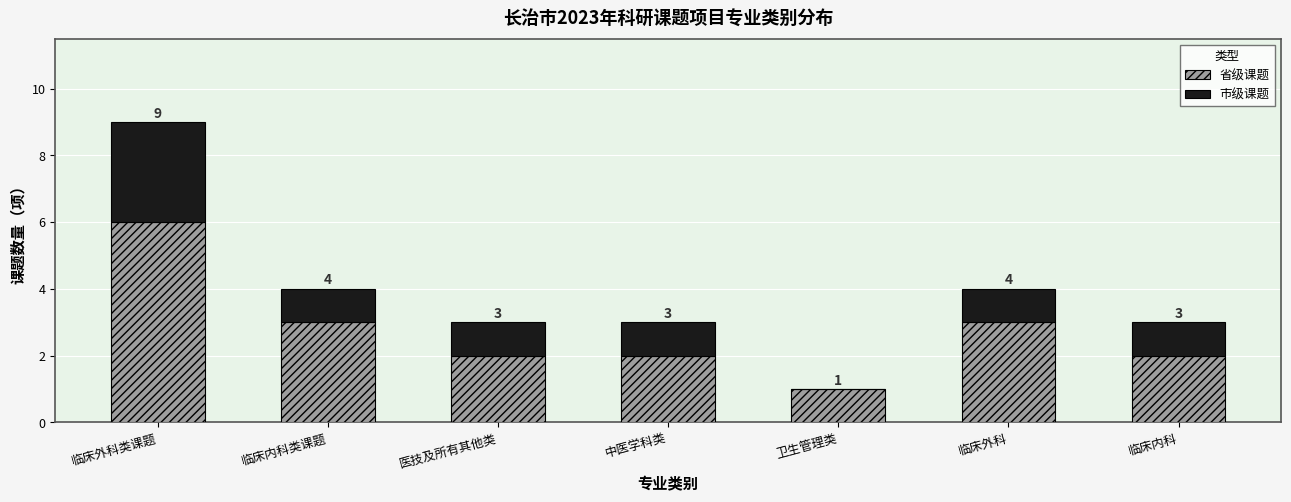

Does the chart contain stacked bars?

Yes